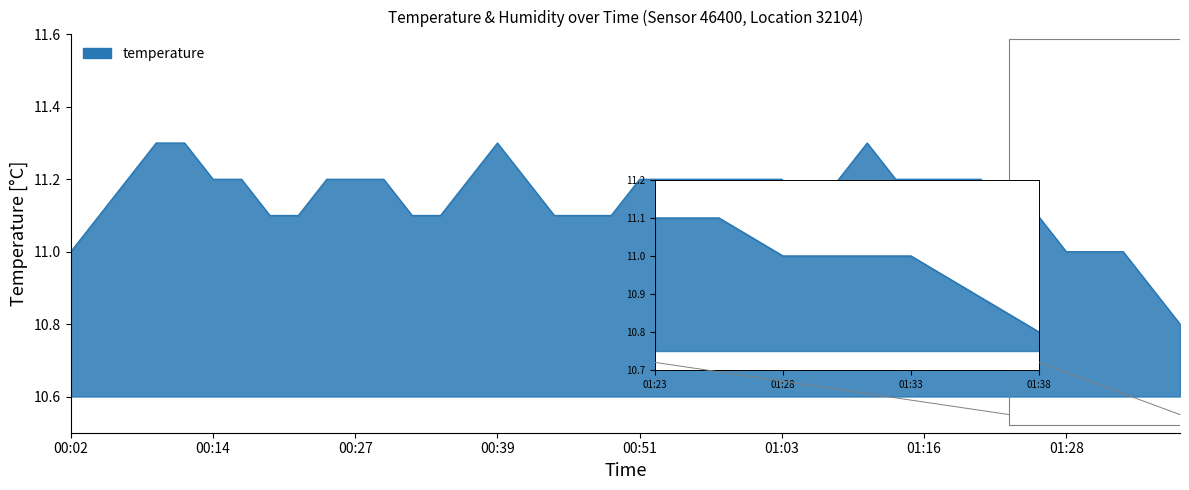

Reading left to right, transcribe all the data shown in this chart.

00:02=11.0	00:04=11.1	00:07=11.2	00:09=11.3	00:12=11.3	00:14=11.2	00:17=11.2	00:19=11.1	00:22=11.1	00:24=11.2	00:27=11.2	00:29=11.2	00:31=11.1	00:34=11.1	00:36=11.2	00:39=11.3	00:41=11.2	00:44=11.1	00:46=11.1	00:49=11.1	00:51=11.2	00:54=11.2	00:56=11.2	00:58=11.2	01:01=11.2	01:03=11.2	01:06=11.1	01:08=11.2	01:11=11.3	01:13=11.2	01:16=11.2	01:18=11.2	01:21=11.2	01:23=11.1	01:26=11.1	01:28=11.0	01:30=11.0	01:33=11.0	01:35=10.9	01:38=10.8